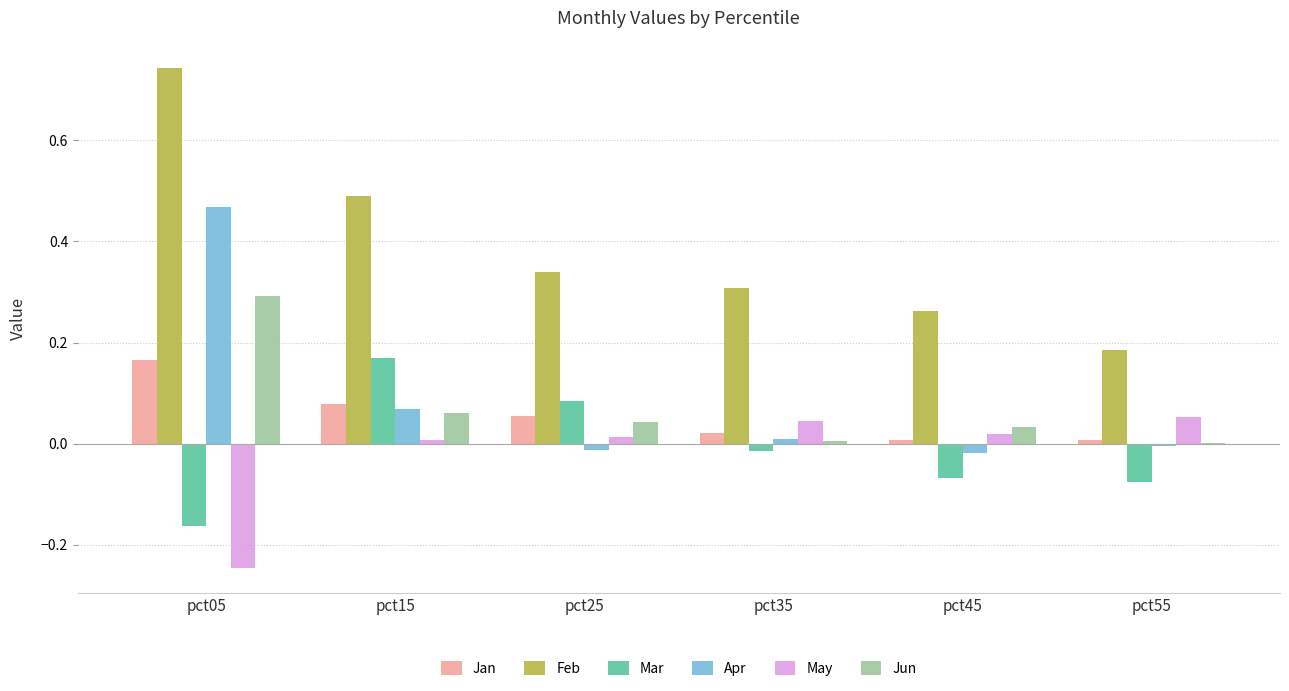

Which label corresponds to the largest value in the chart?

pct05